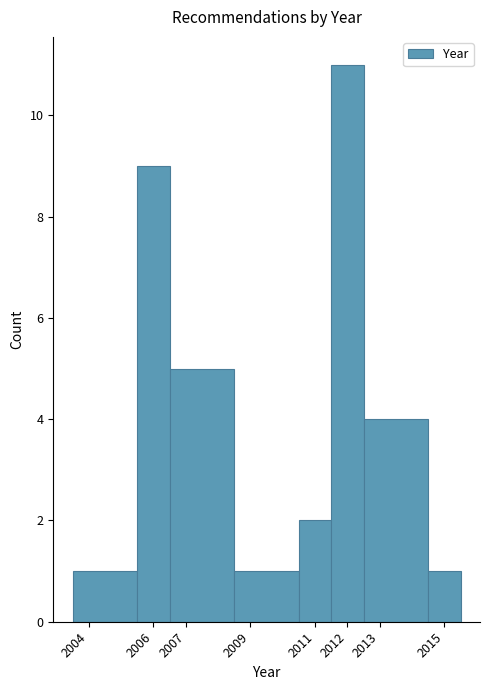

Reading left to right, transcribe this chart: for each bar, give the range it covers on the x-axis and its height. The values are not printed on the chart, so give them approximately, as read against the axis.

2003.5 to 2005.5: 1
2005.5 to 2006.5: 9
2006.5 to 2008.5: 5
2008.5 to 2010.5: 1
2010.5 to 2011.5: 2
2011.5 to 2012.5: 11
2012.5 to 2014.5: 4
2014.5 to 2015.5: 1